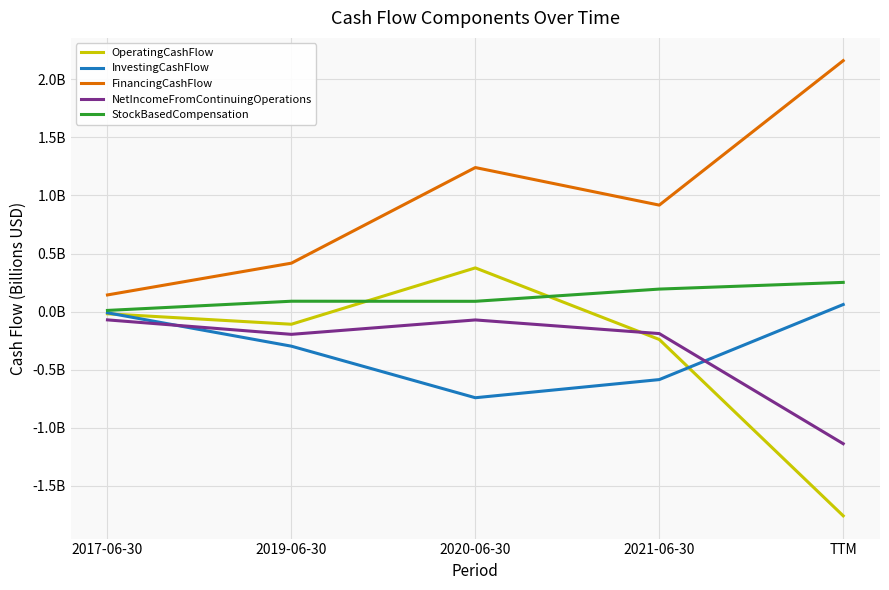

Is this an area chart (filled region under the line)?

No